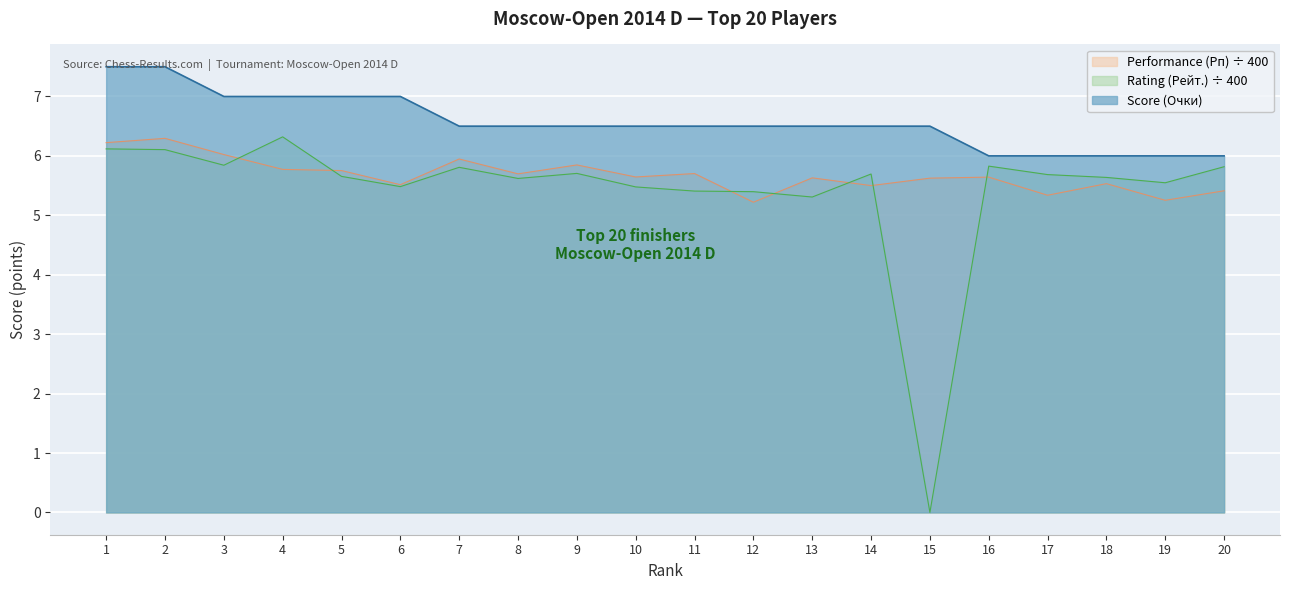

Reading left to right, what are all the values shown in this chart?

Score (Очки): 7.5	7.5	7.0	7.0	7.0	7.0	6.5	6.5	6.5	6.5	6.5	6.5	6.5	6.5	6.5	6.0	6.0	6.0	6.0	6.0
Performance (Рп): 6.2	6.3	6.0	5.8	5.8	5.5	5.9	5.7	5.8	5.6	5.7	5.2	5.6	5.5	5.6	5.6	5.3	5.5	5.3	5.4